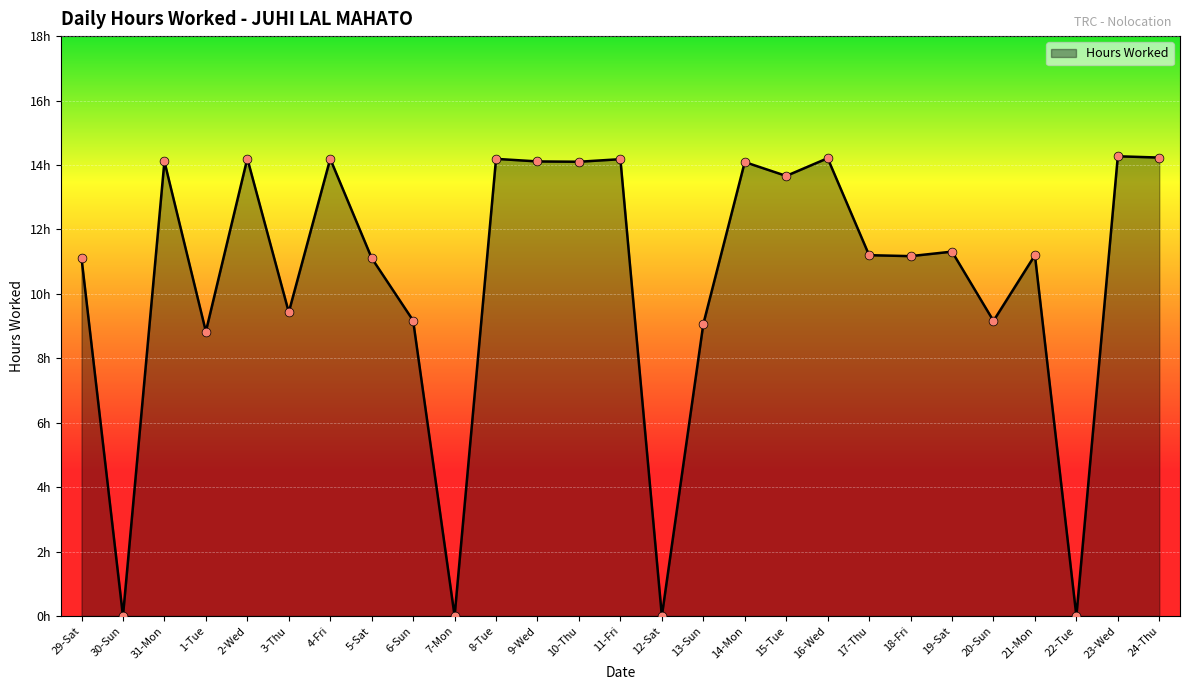

What is the ratio of the value at 1-Tue to the value at 18-Fri?

0.8